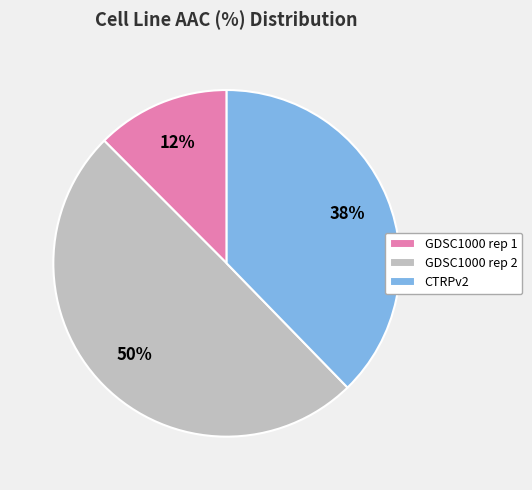

The CTRPv2 slice represents 38% of the pie. True or false?

True